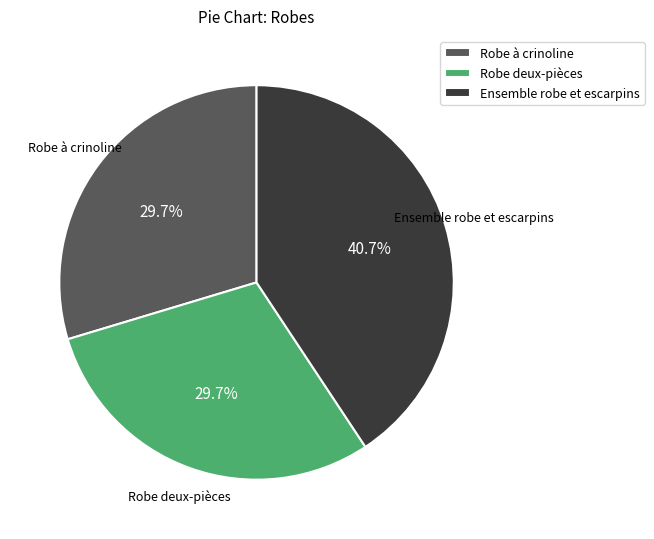

Do Ensemble robe et escarpins and Robe deux-pièces together represent more than half of the pie?

Yes